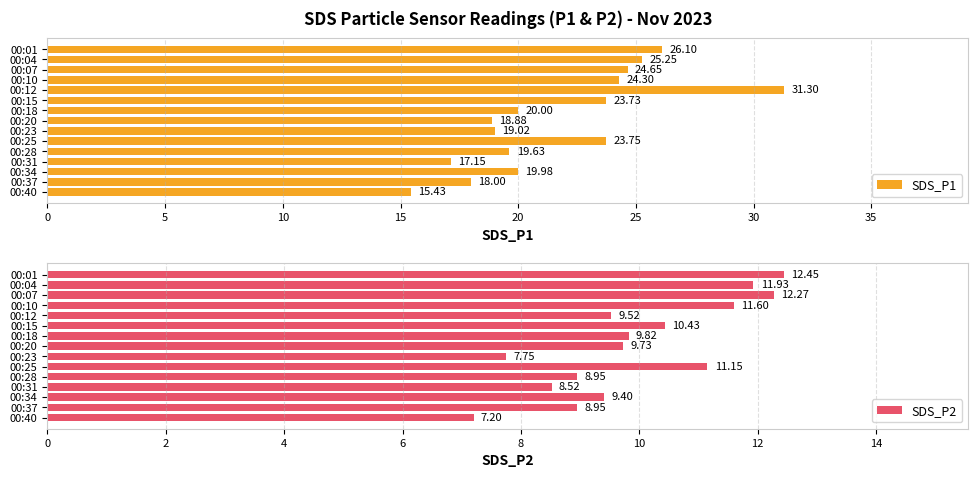

The SDS_P2 series shows 16.2 at 00:07. True or false?

False